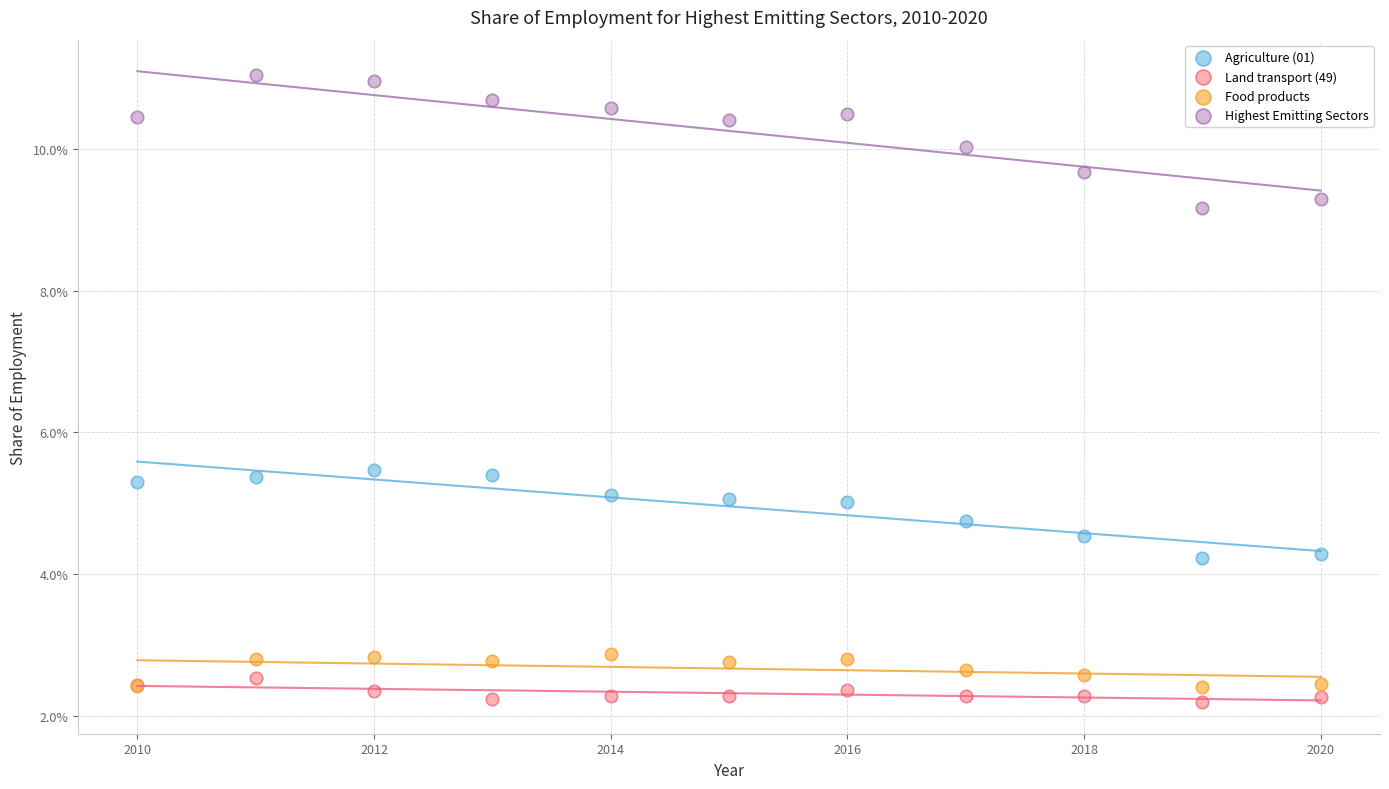

Which series reaches the minimum Y coordinate?

Land transport (49)